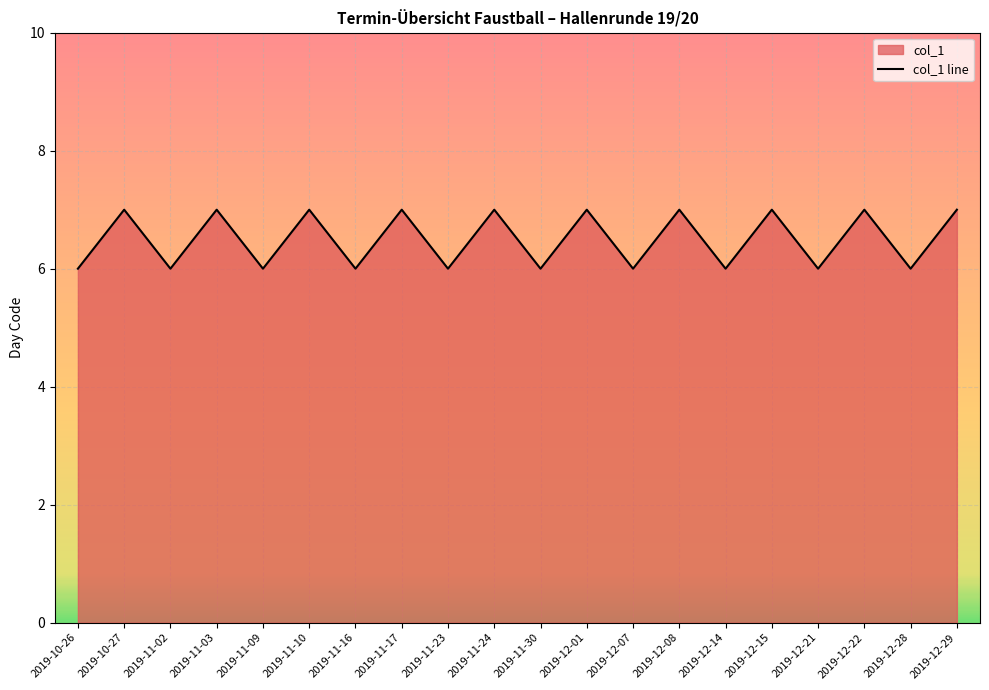

How many points are higher than both their immediate neighbors (excluding endpoints)?

9